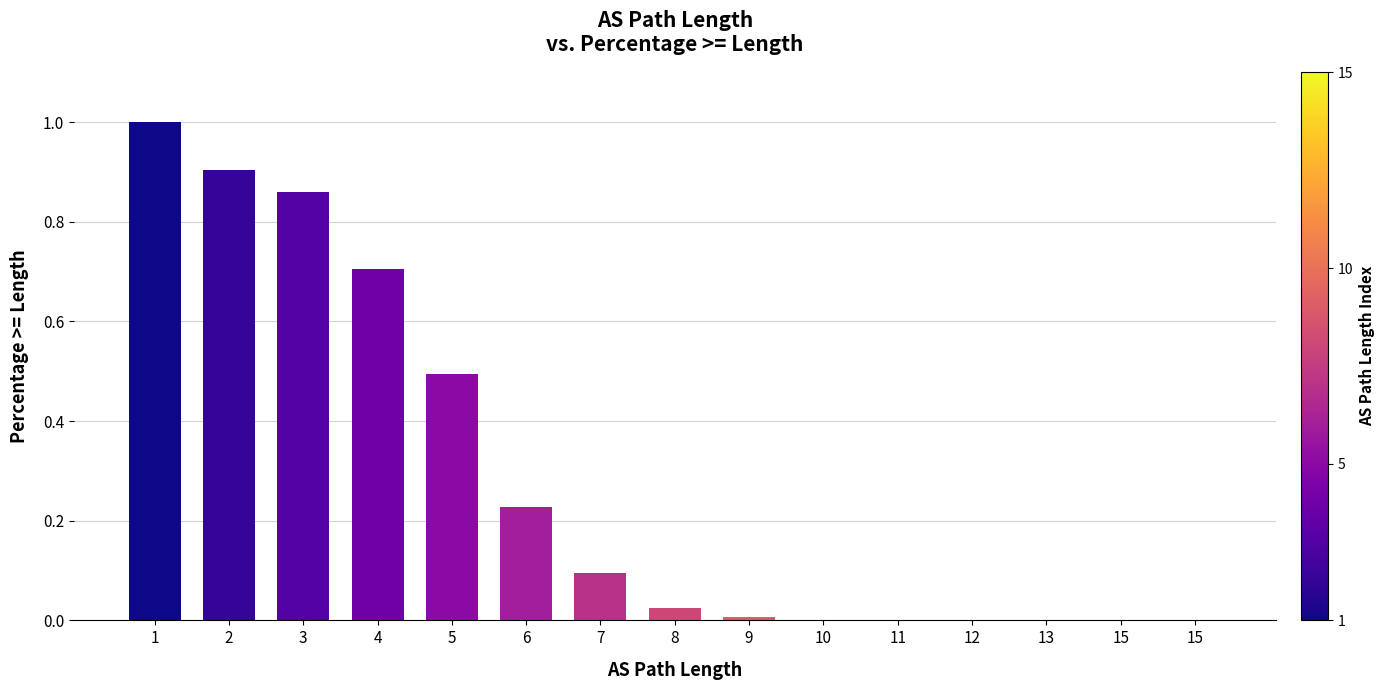

What is the sum of all values?

4.3